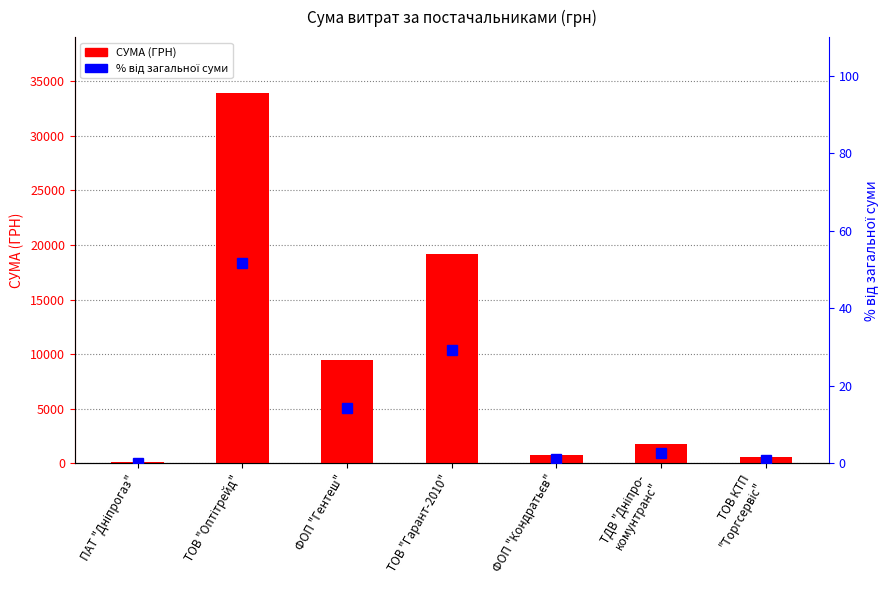

At how many categories does at least one series exceed 19548?

1